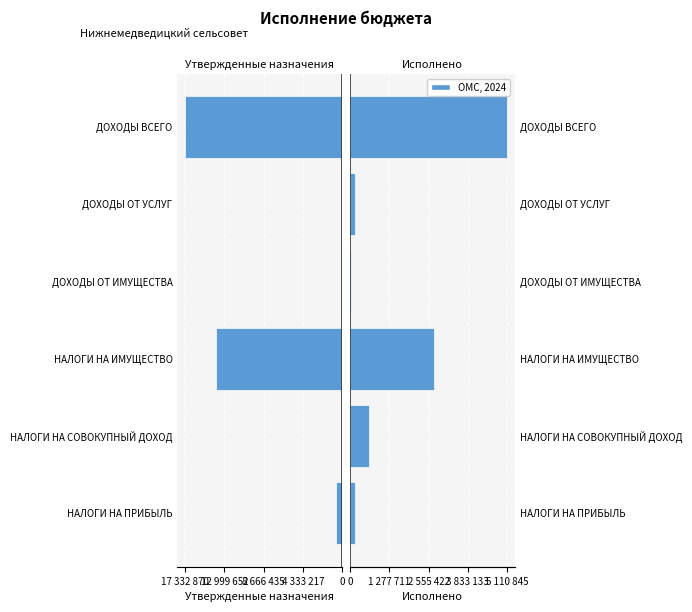

What is the sum of all Исполнено values?

8804089.2